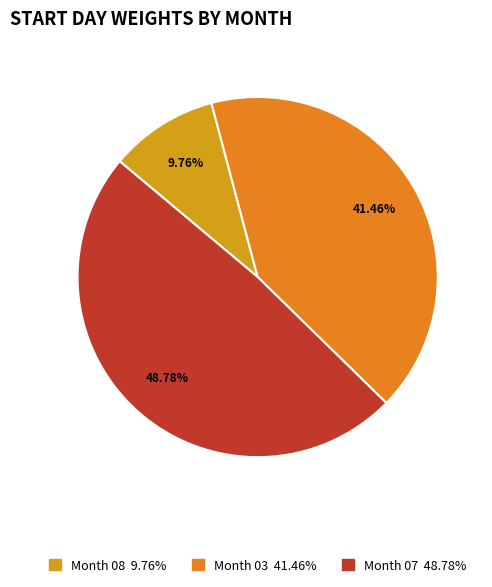

Which category has the smallest portion of the pie?

08